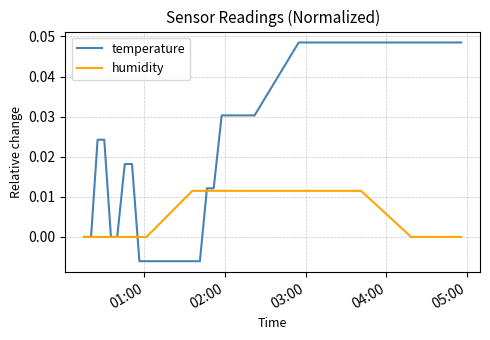

Which series has the widest spread of values?

temperature